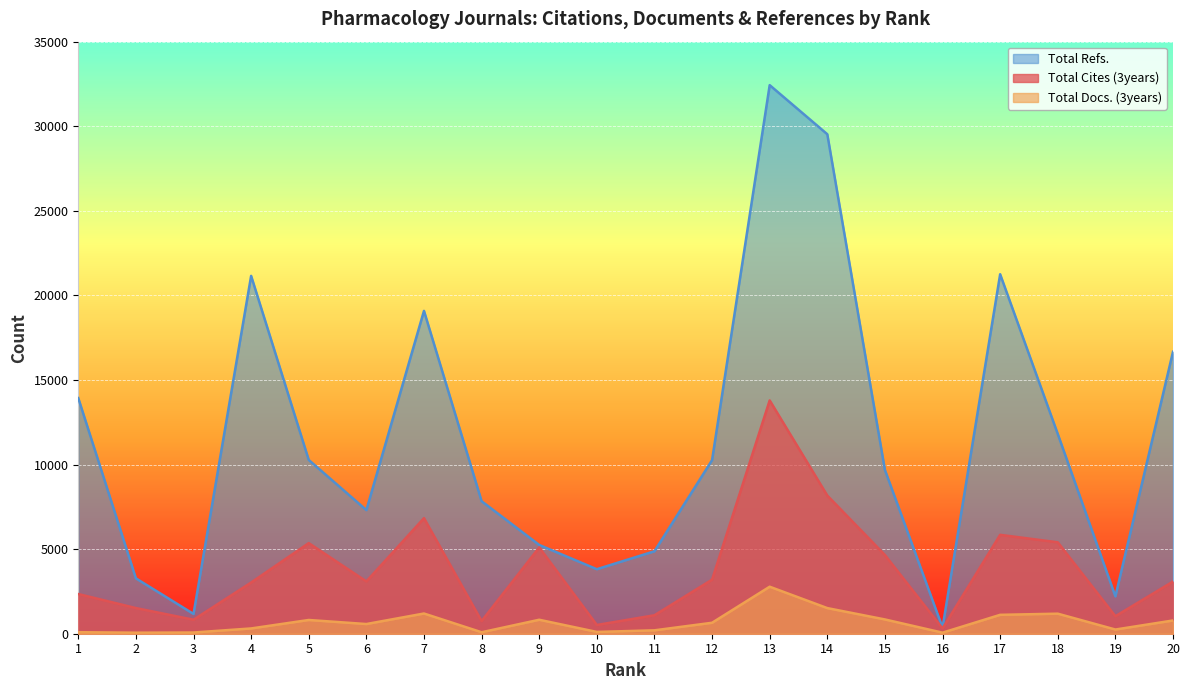

Between 19 and 6, which is larger?

6